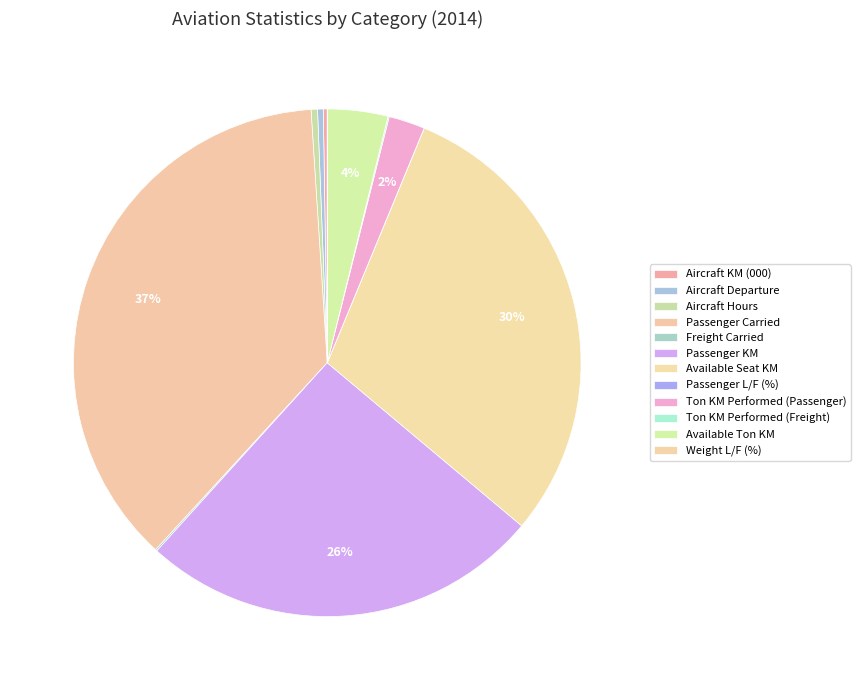

To the nearest percent, what is the combined percentage of Aircraft Departure and Available Seat KM?

30%